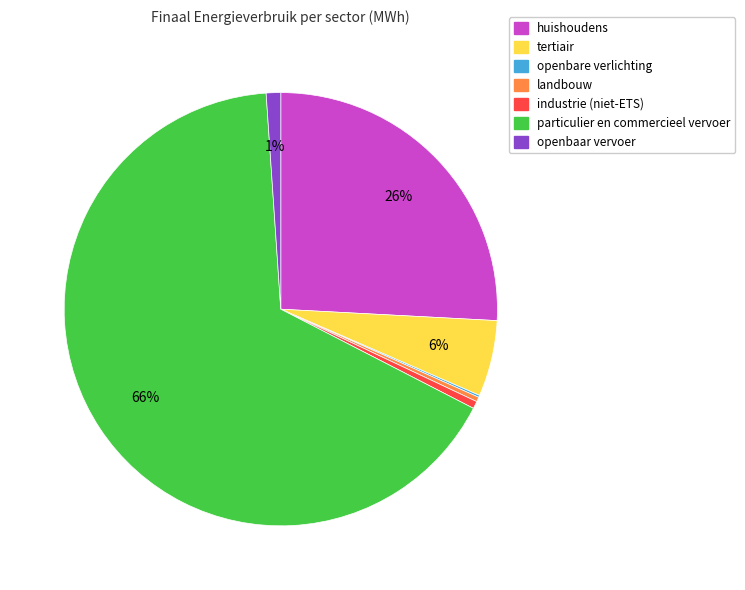

Is the sum of industrie (niet-ETS) and tertiair greater than half?

No